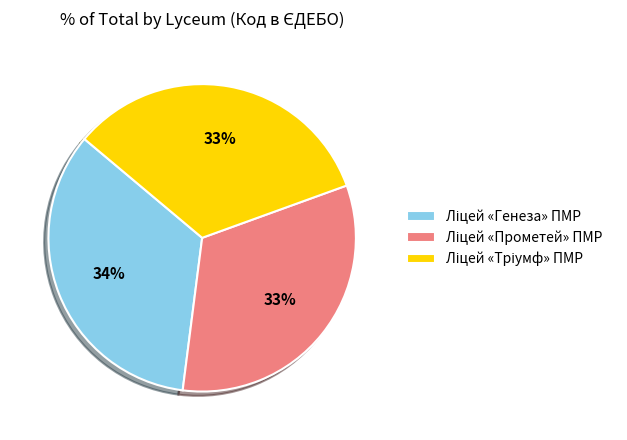

To the nearest percent, what is the average slice percentage?

33%